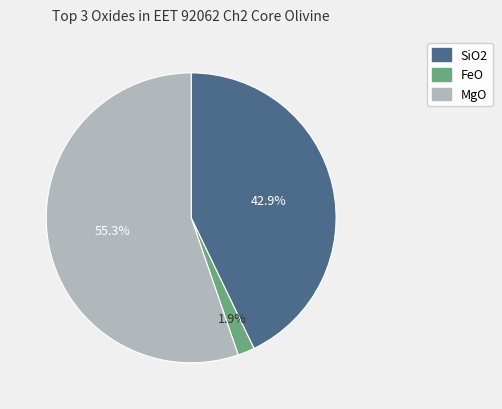

How many slices are in this pie chart?

3